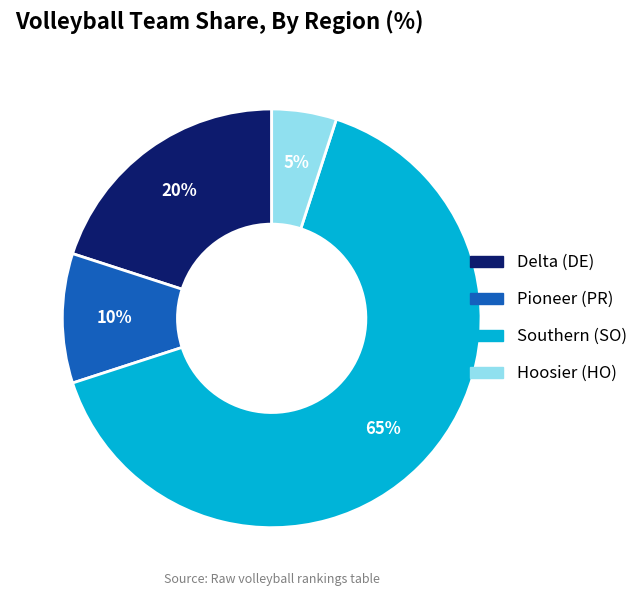

Which category has the smallest portion of the pie?

Hoosier (HO)